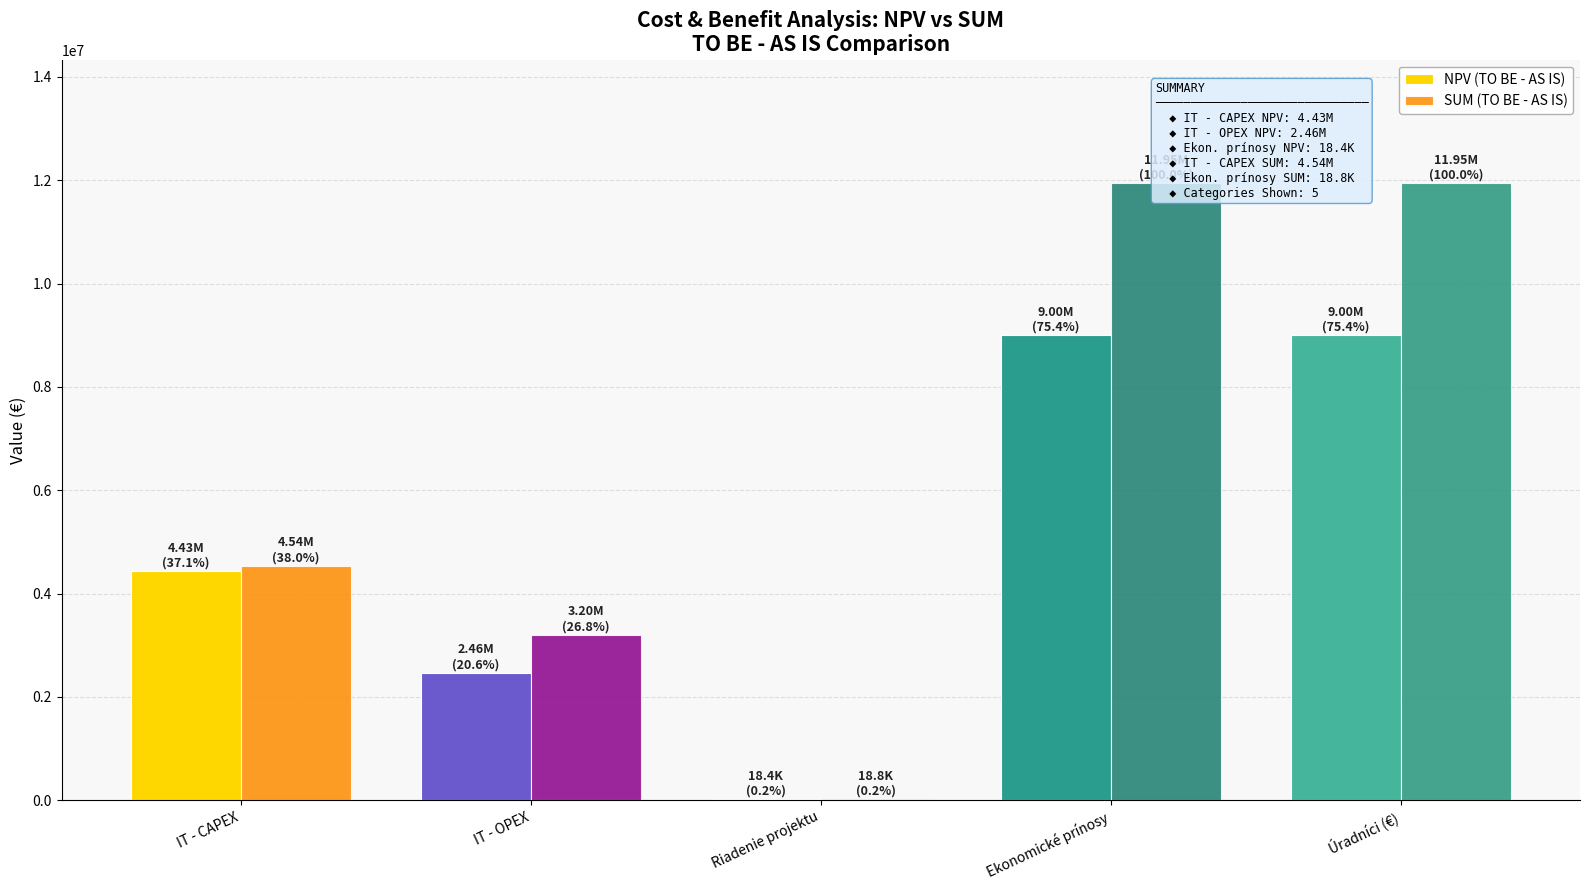

Reading left to right, list all the values displayed in this chart.

NPV (TO BE - AS IS): 4432579.4	2462176.3	18352.4	9002786.5	9002786.5
SUM (TO BE - AS IS): 4539348.0	3200000.0	18800.0	11945018.1	11945018.1